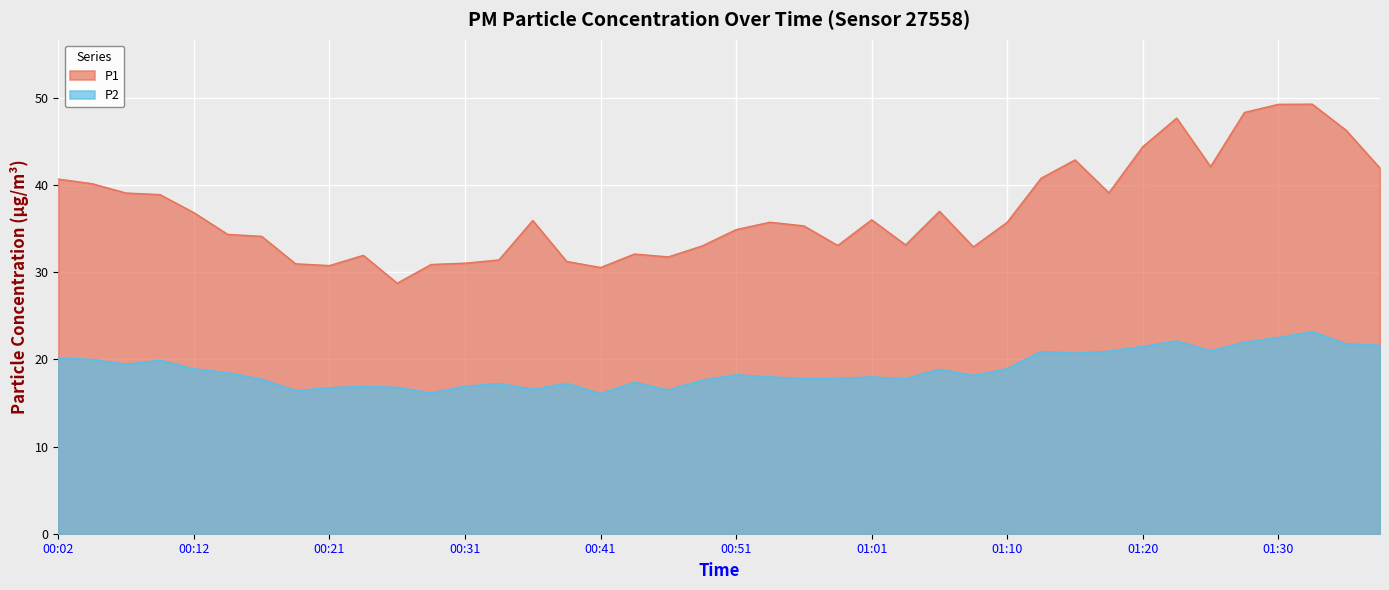

Rank the series by their average value, from lowest to highest.

P2, P1